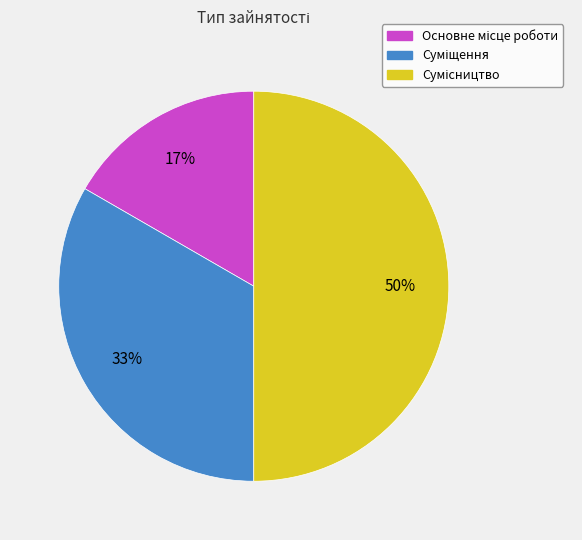

To the nearest percent, what is the difference between the largest and smallest slice percentages?

33%